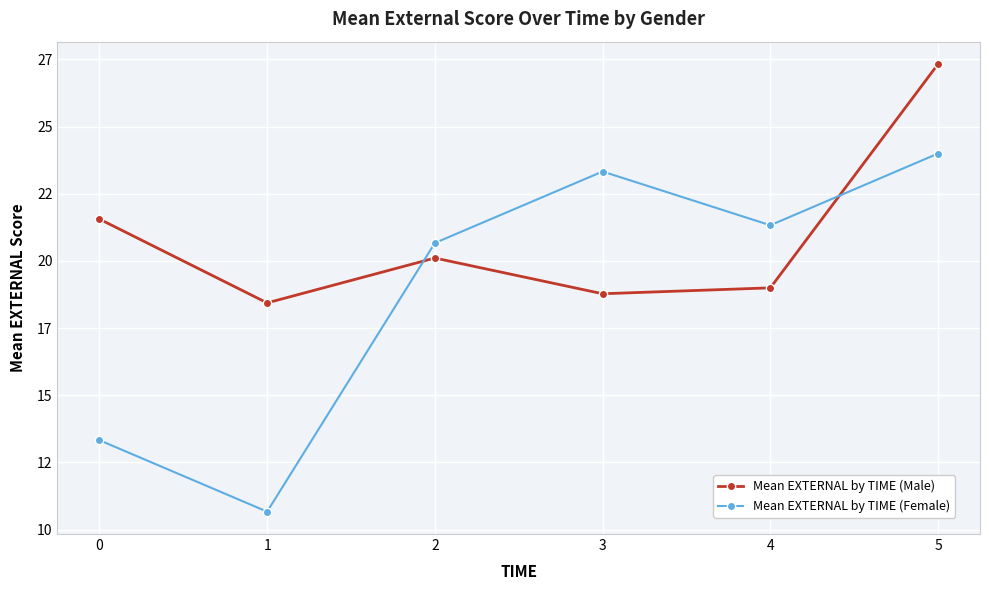

True or false: Mean EXTERNAL by TIME (Female) has a value of 24.0 at 5.

True